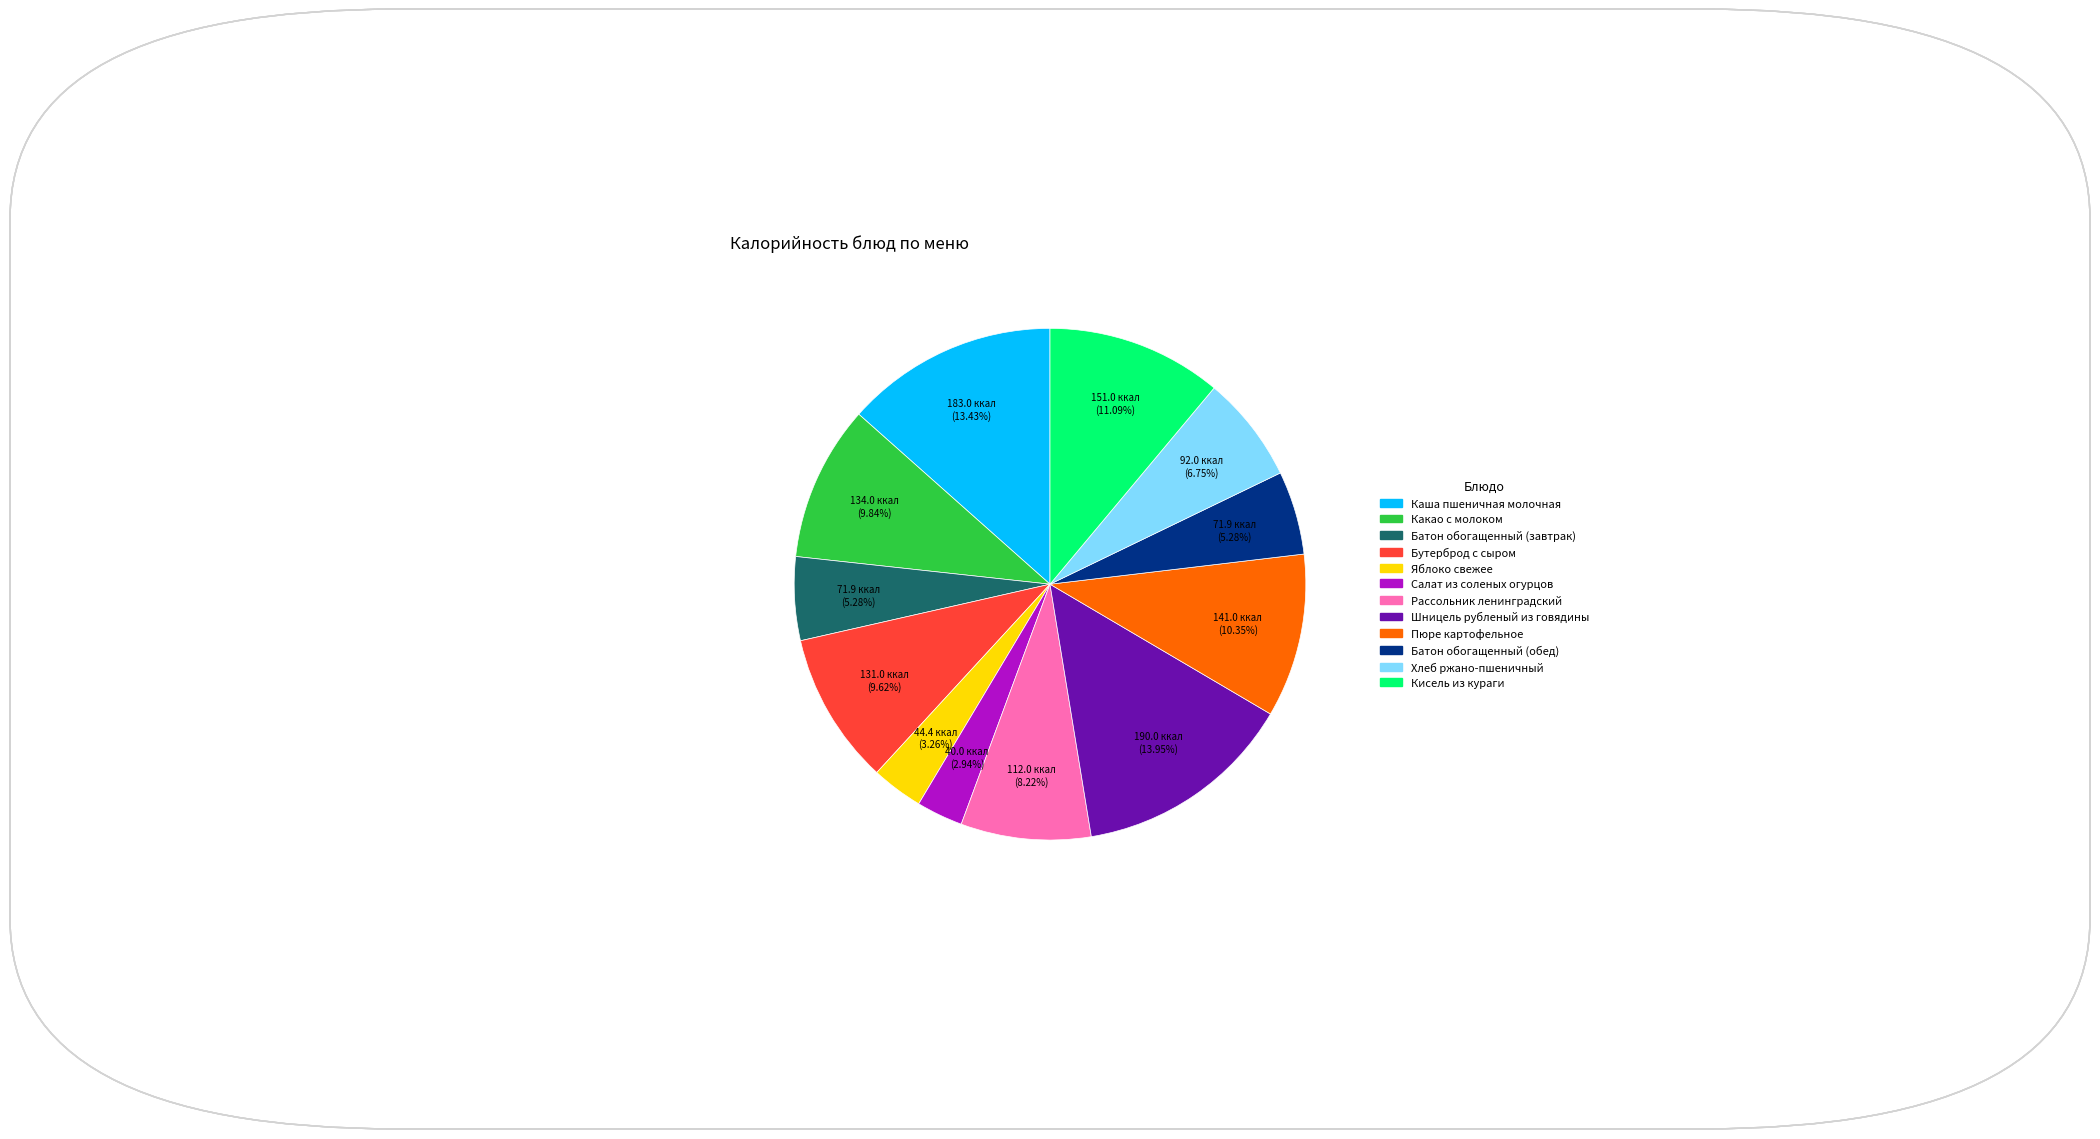

To the nearest percent, what is the average slice percentage?

8%